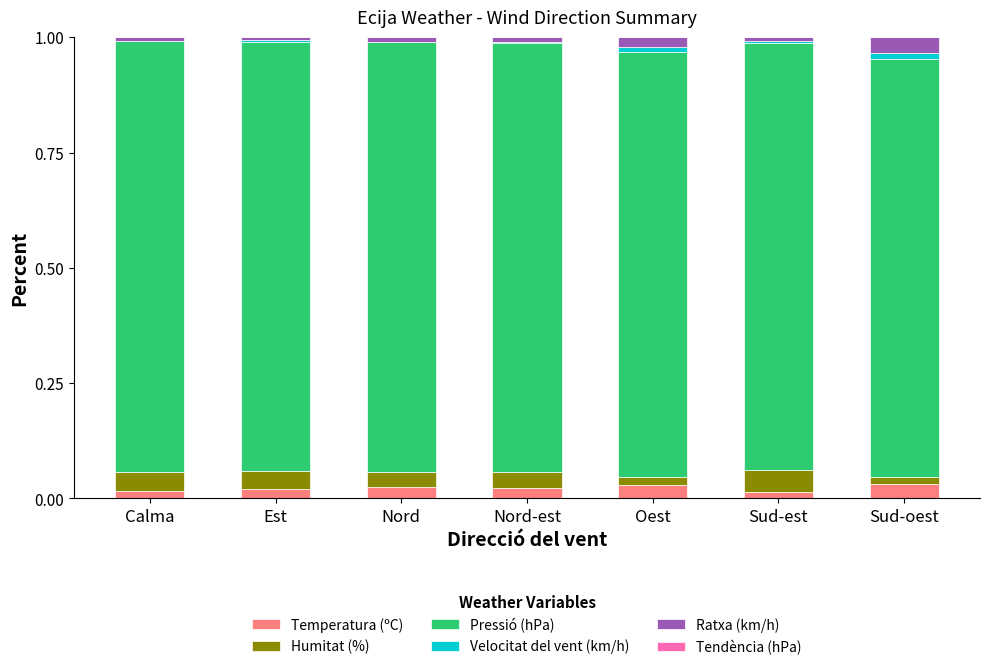

What is the total value across all series at Sud-oest?

1.0